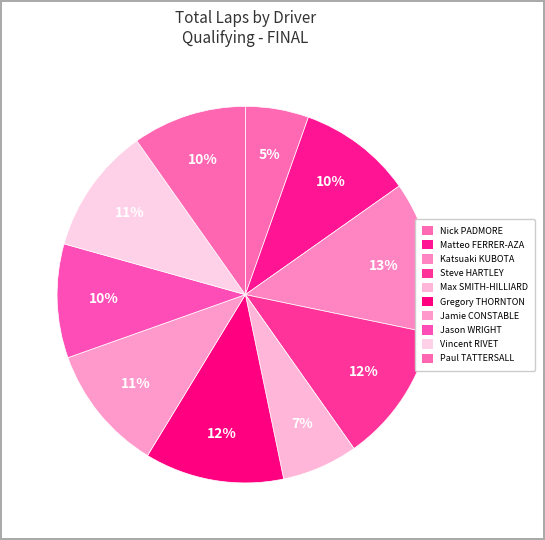

Does any single category account for the majority?

No